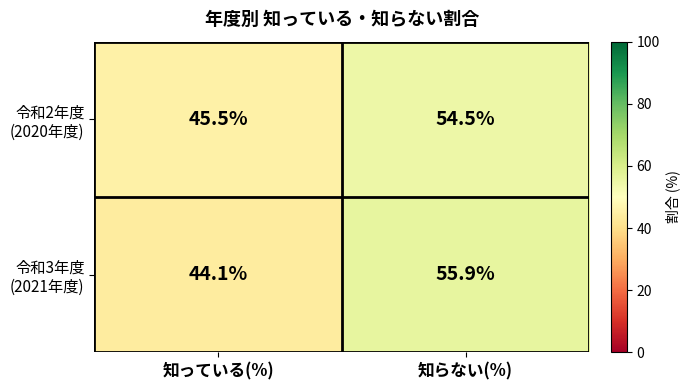

What is the minimum value shown in the chart?

44.1